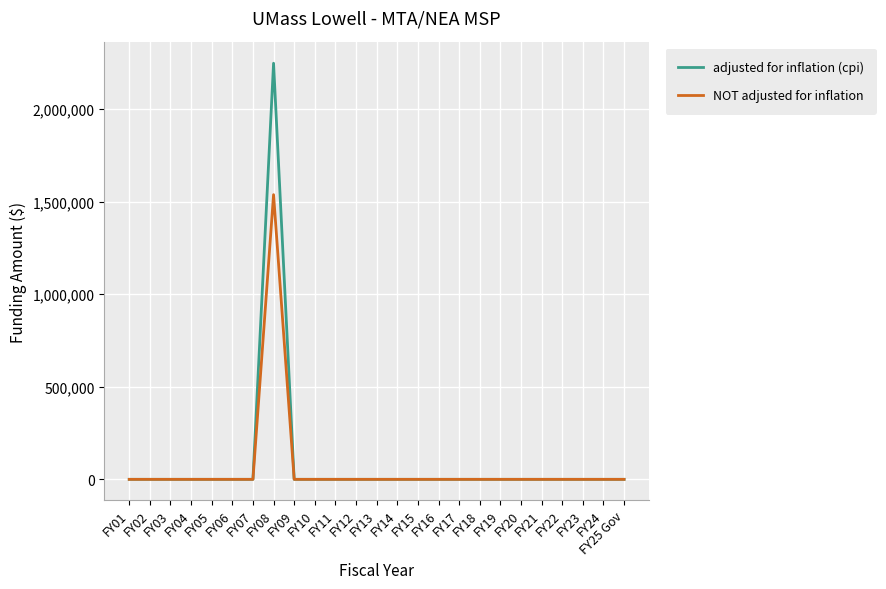

Which series has the largest total across all categories?

adjusted for inflation (cpi)